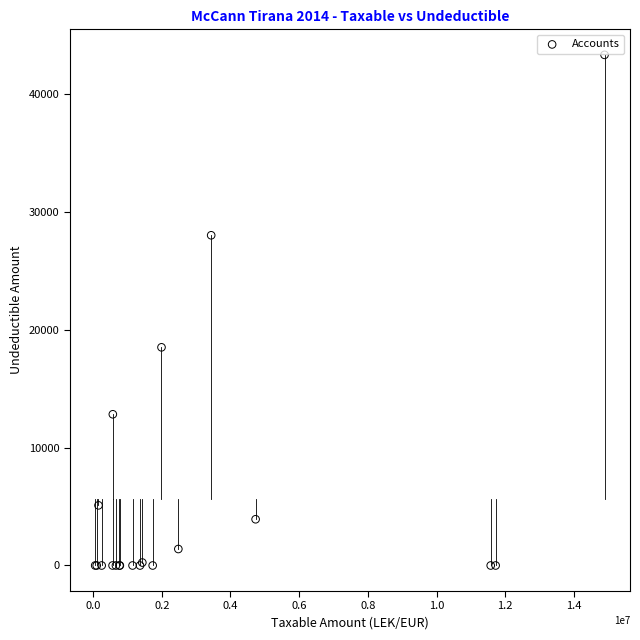

What Y value in the scatter plot is closest to 21649?

18500